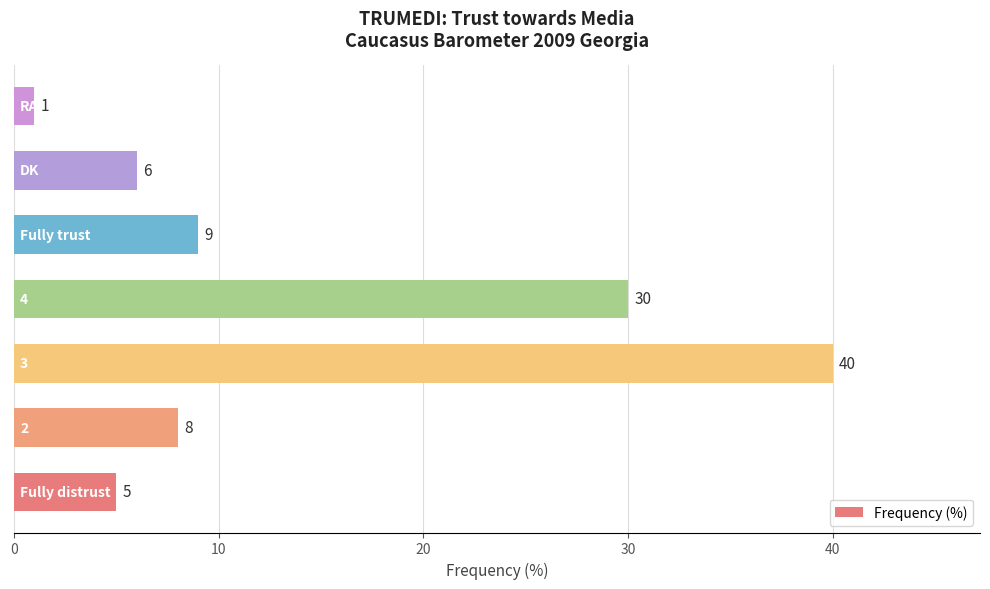

What is the average value?

14